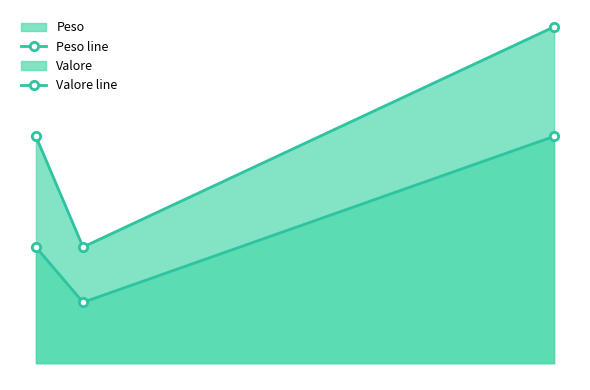

Does the chart have visible grid lines?

No